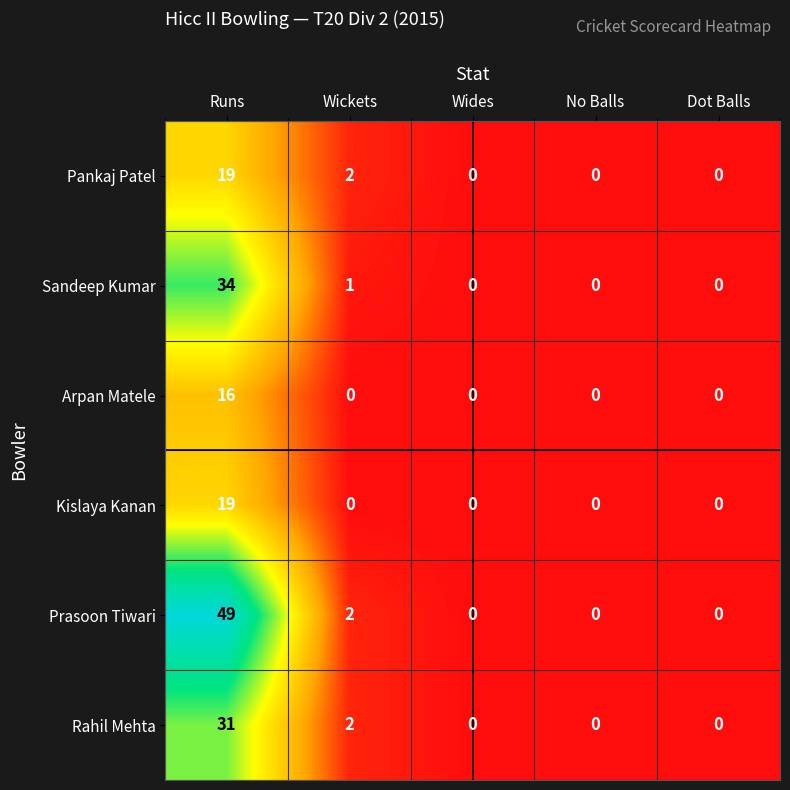

Reading left to right, transcribe all the data shown in this chart.

Pankaj Patel: 19	2	0	0	0
Sandeep Kumar: 34	1	0	0	0
Arpan Matele: 16	0	0	0	0
Kislaya Kanan: 19	0	0	0	0
Prasoon Tiwari: 49	2	0	0	0
Rahil Mehta: 31	2	0	0	0